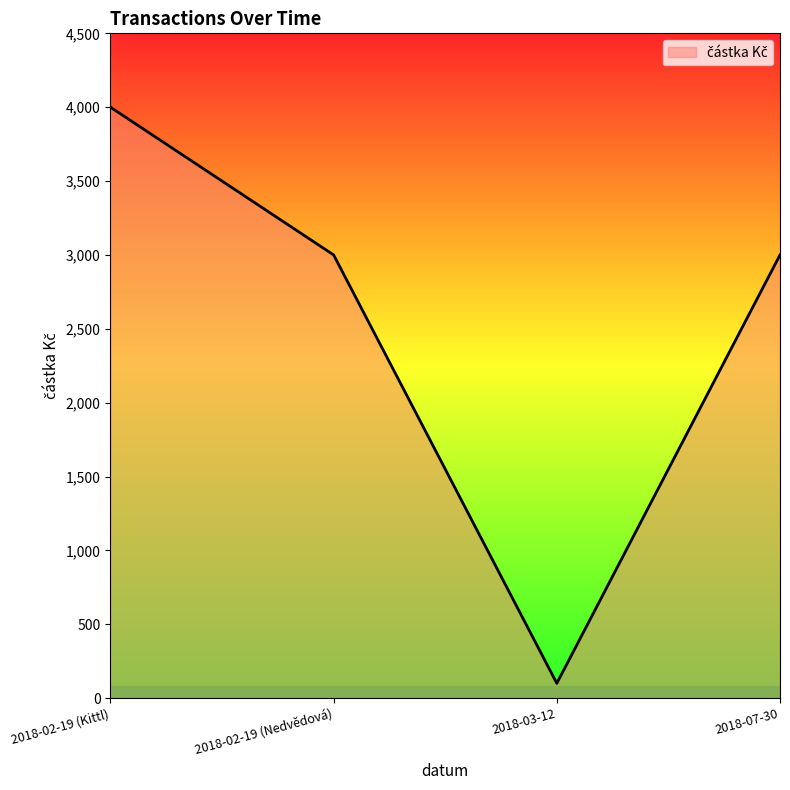

Reading left to right, transcribe all the data shown in this chart.

2018-02-19 (Kittl)=4000	2018-02-19 (Nedvědová)=3000	2018-03-12=100	2018-07-30=3000